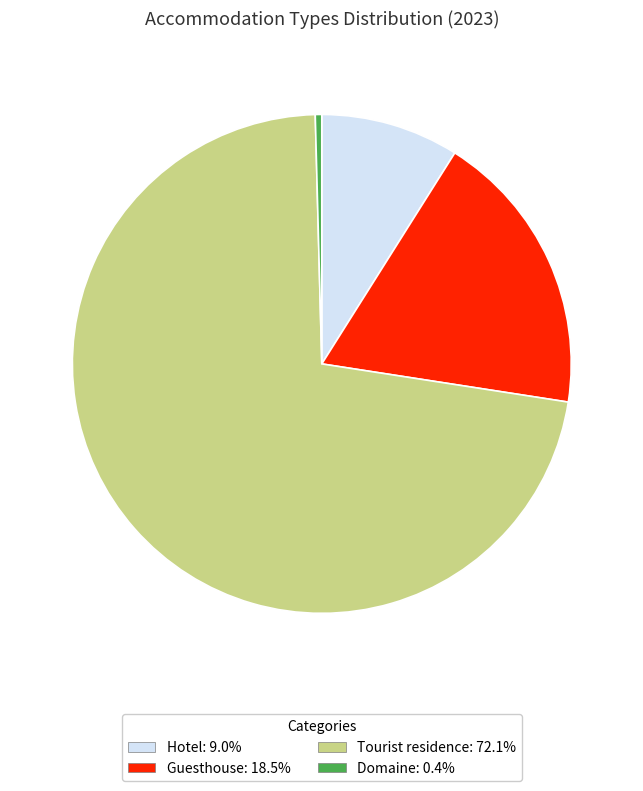

Combined, do Hotel and Guesthouse account for over 50%?

No